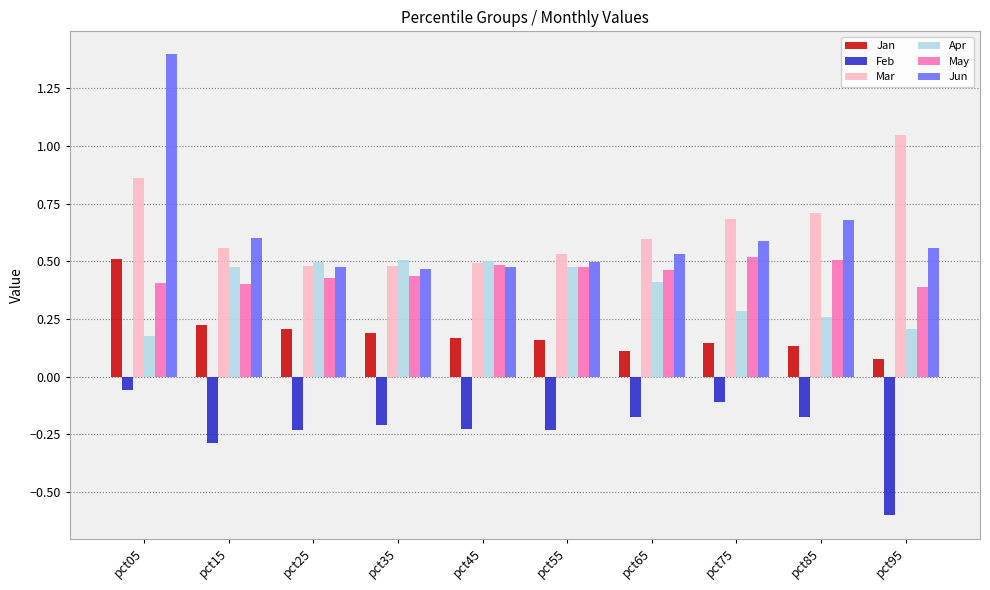

Which series changed the most between pct15 and pct95?

Mar